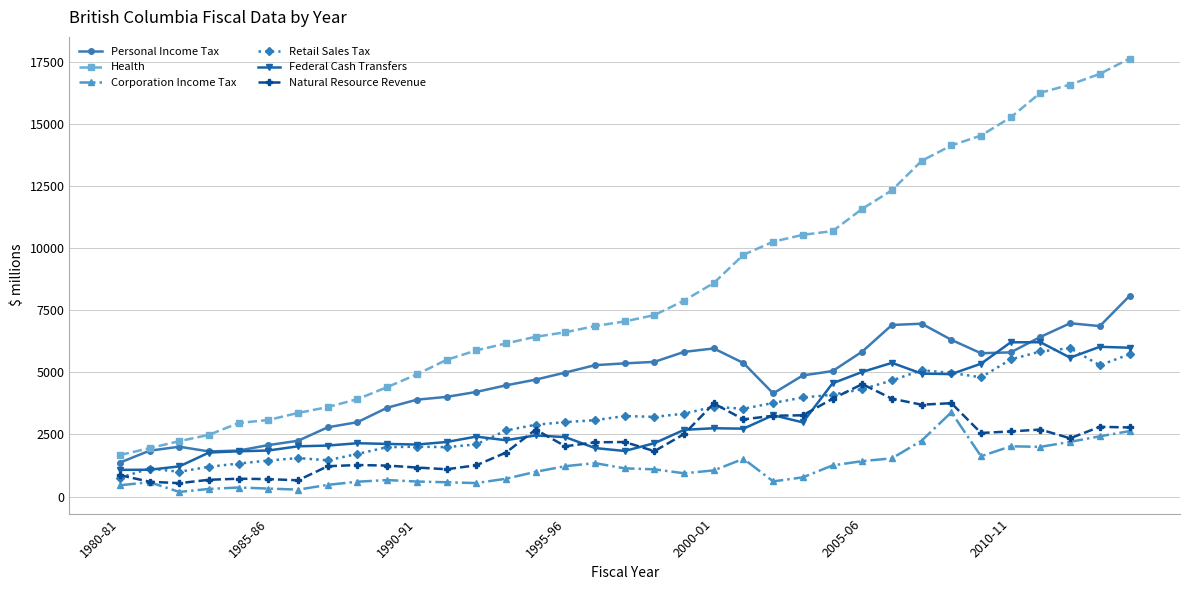

Which series has the widest spread of values?

Health